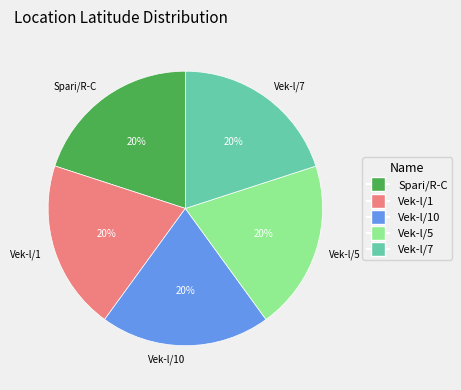

Is the sum of Vek-l/5 and Spari/R-C greater than half?

No